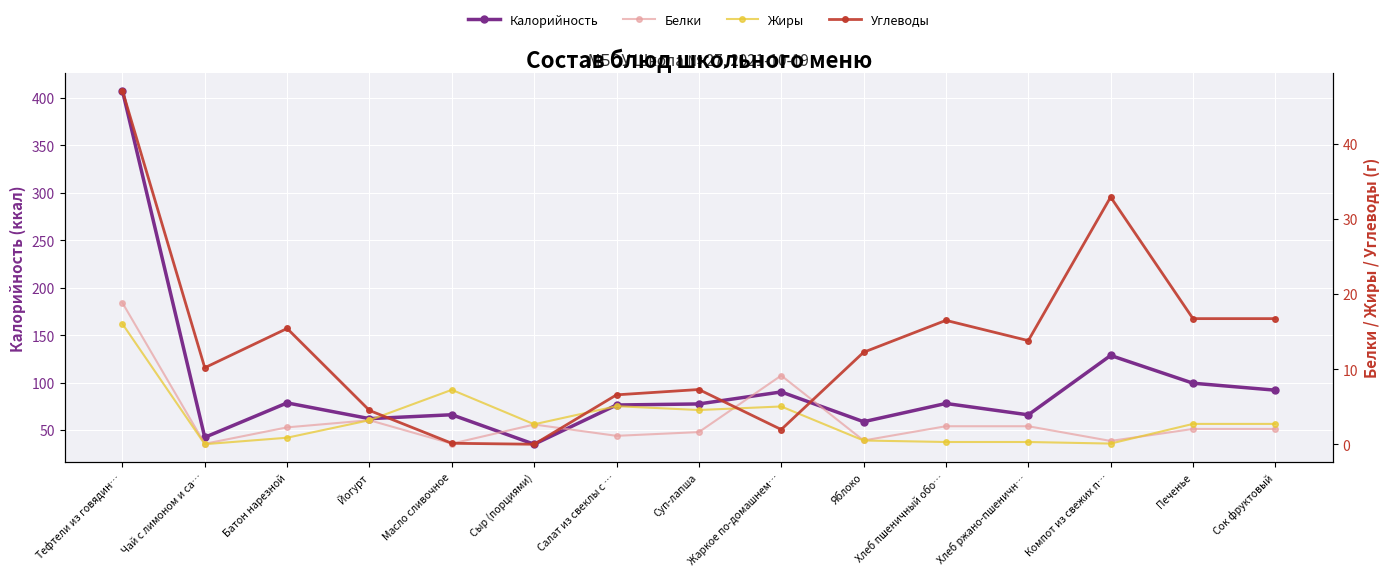

At which label does Калорийность reach its peak?

Тефтели из говядин…